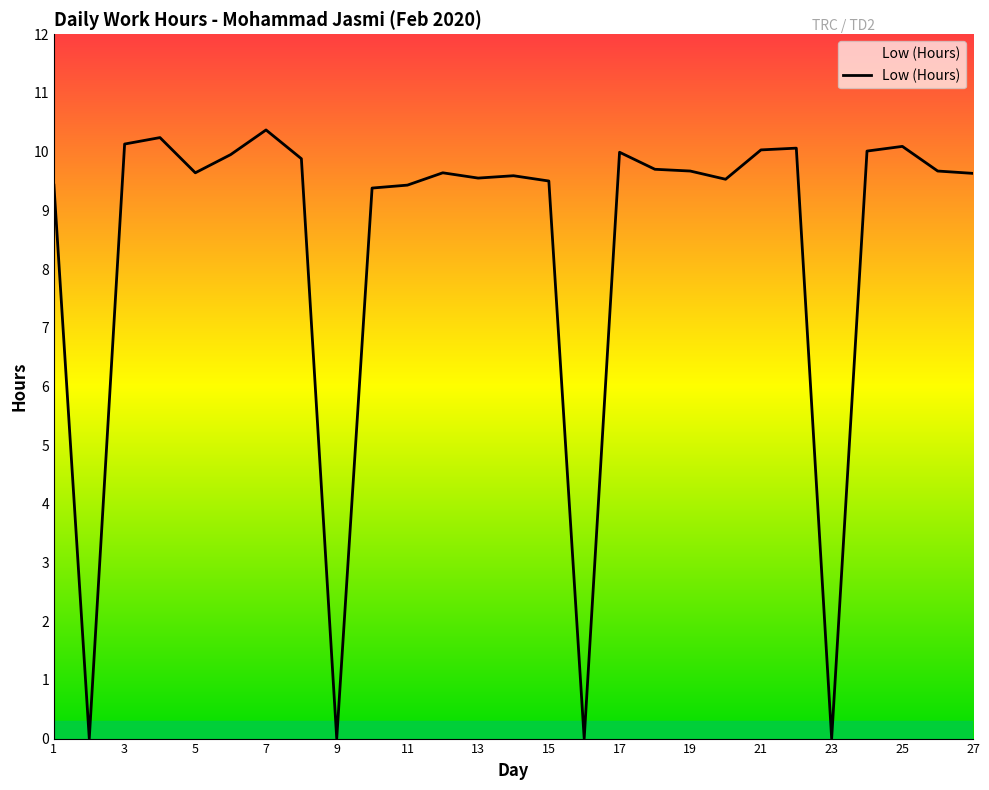

What is the greatest value displayed?

10.4